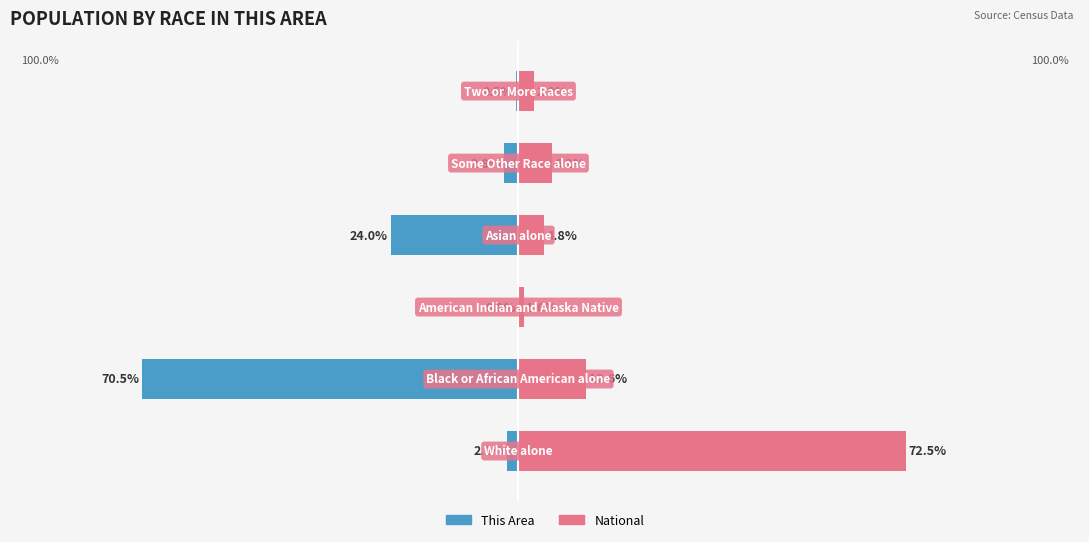

At how many categories does at least one series exceed -39?

6